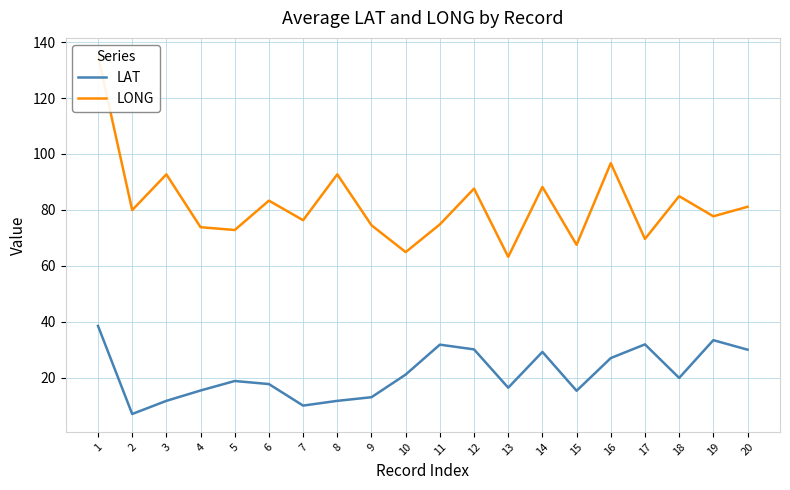

What is the average value of the LONG series?

81.9